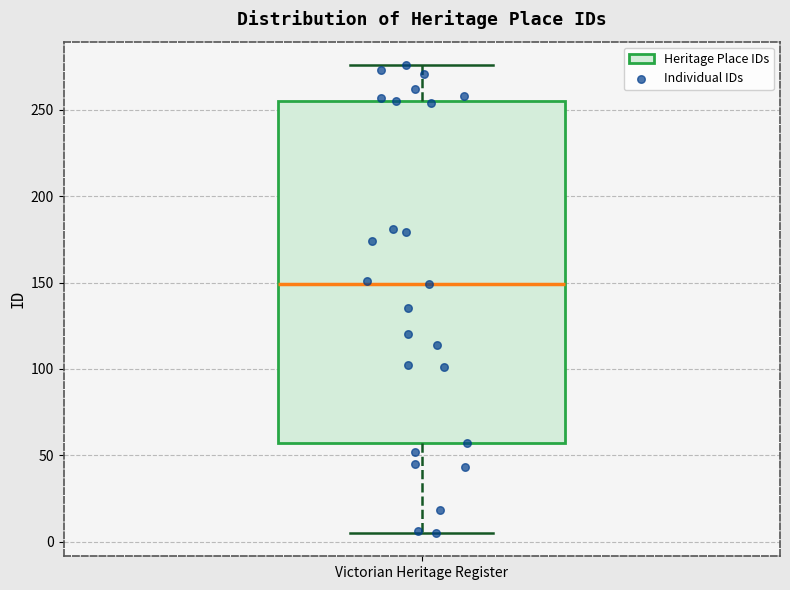

Transcribe this box plot: give where the median line is, the range the box spans, and where the two whiskers end, as read against the y-axis. The values are not printed on the chart, so give them approximately, as read against the axis.

median 150, box 55 to 255, whiskers 5 to 275